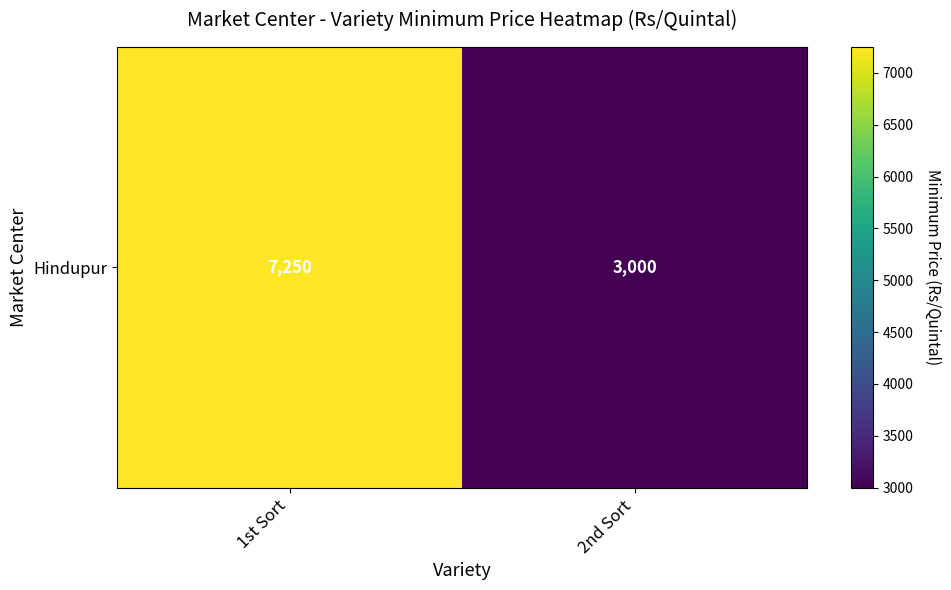

What is the sum of all values?

10250